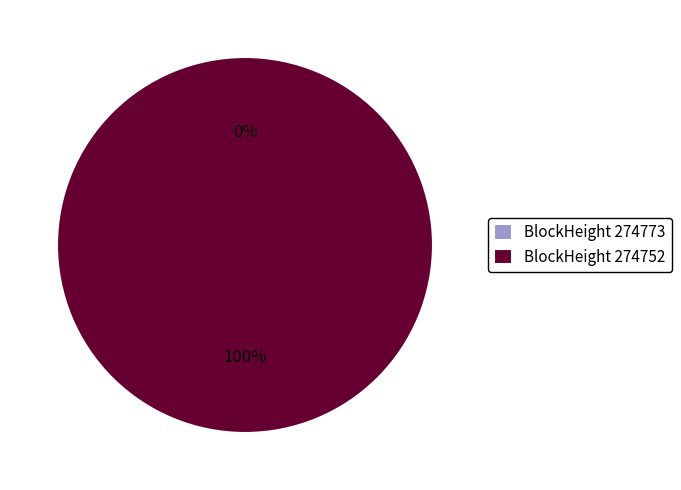

How many segments does this pie chart have?

2